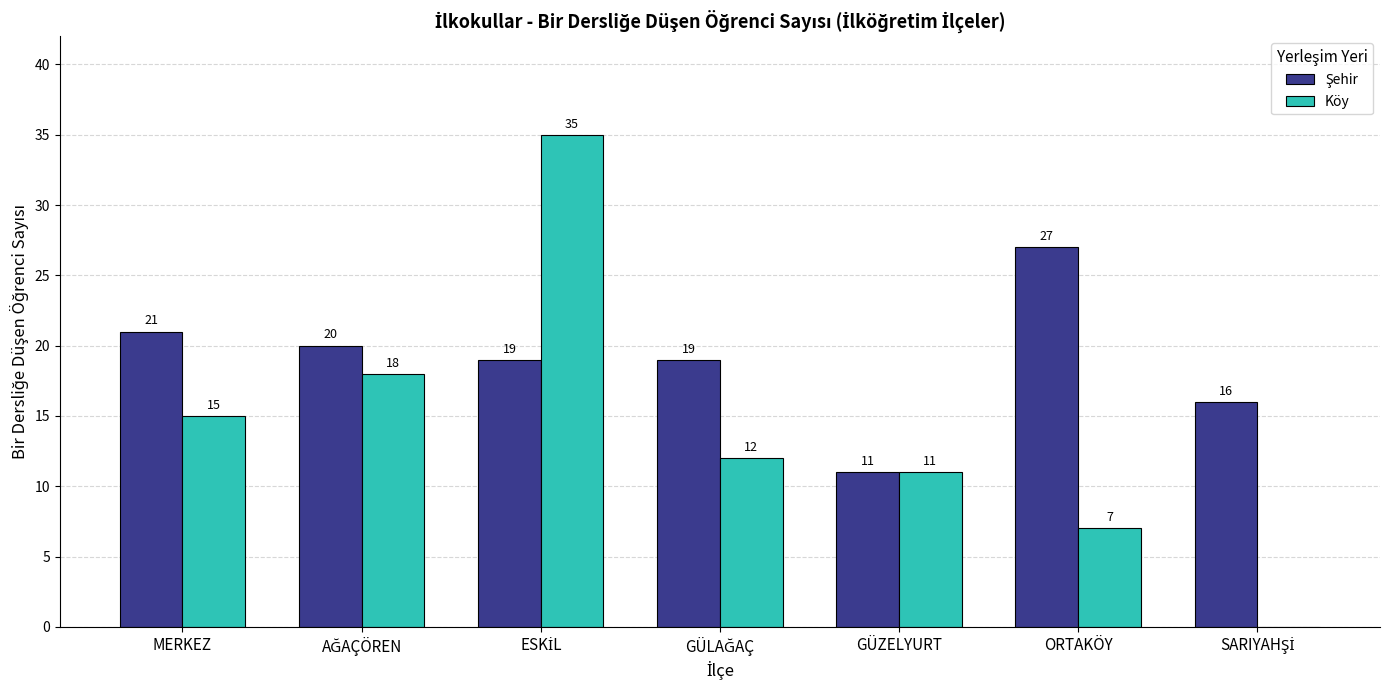

What is the total value across all series at MERKEZ?

36